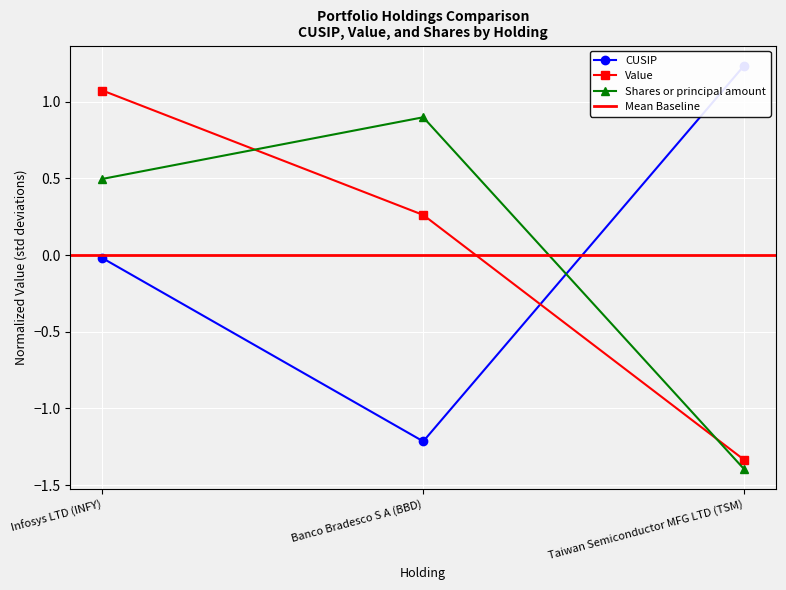

Which category has the lowest value across all series?

Taiwan Semiconductor MFG LTD (TSM)